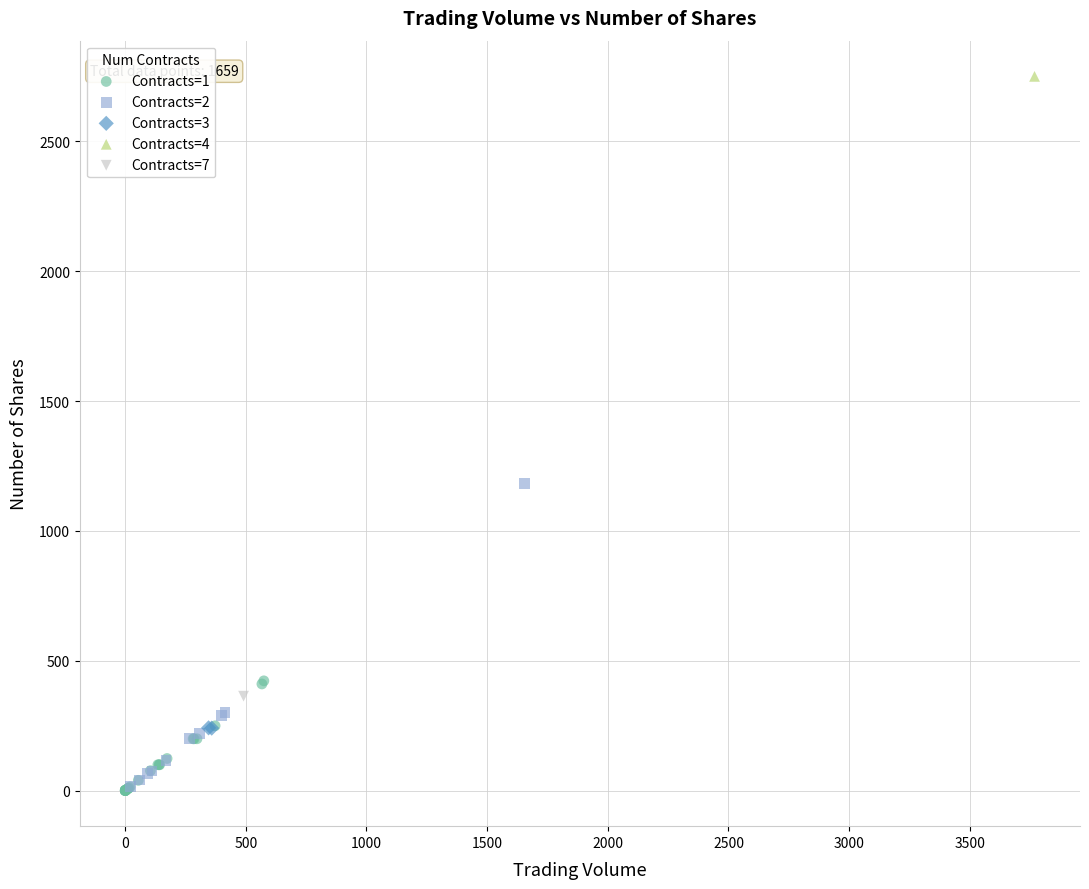

What are all the series names shown in the legend?

Contracts=1, Contracts=2, Contracts=3, Contracts=4, Contracts=7